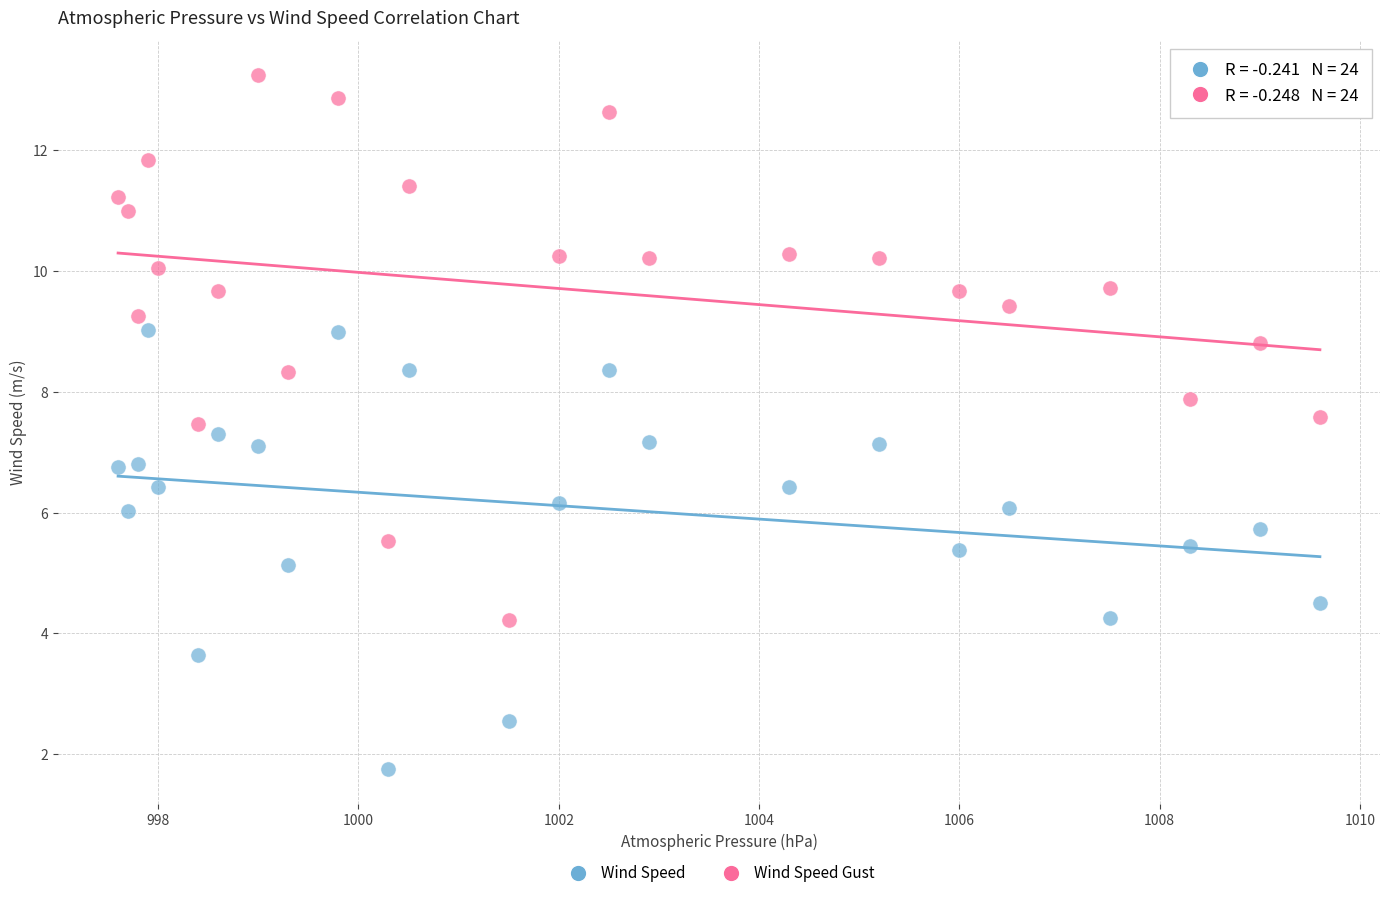

Across all data points, what is the range of Y values (max minus min)?

11.5